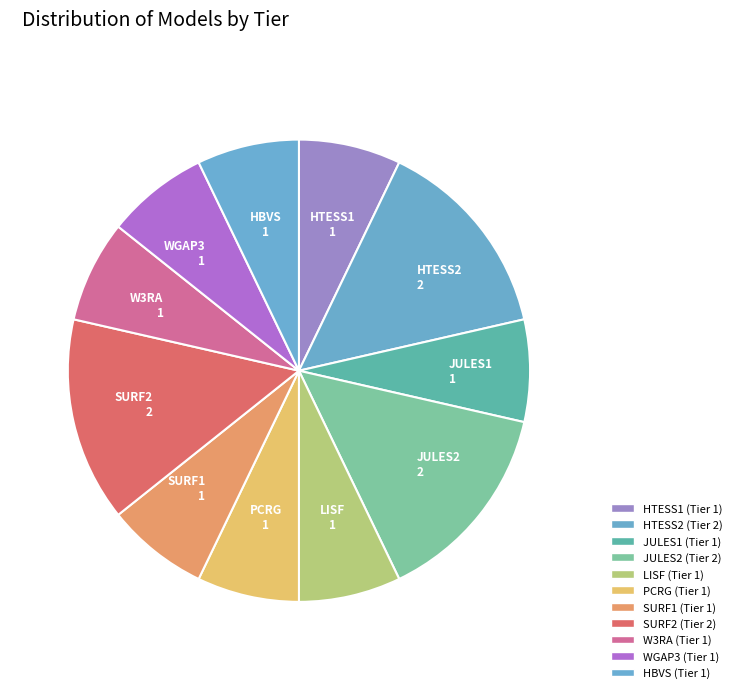

True or false: HTESS2 accounts for 14% of the total.

True